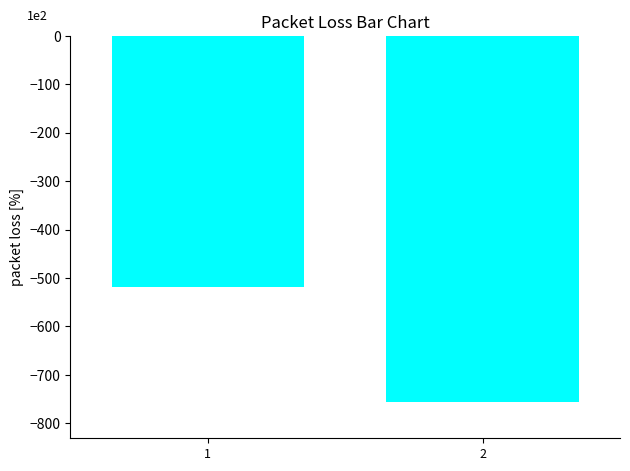

Which label corresponds to the smallest value in the chart?

2